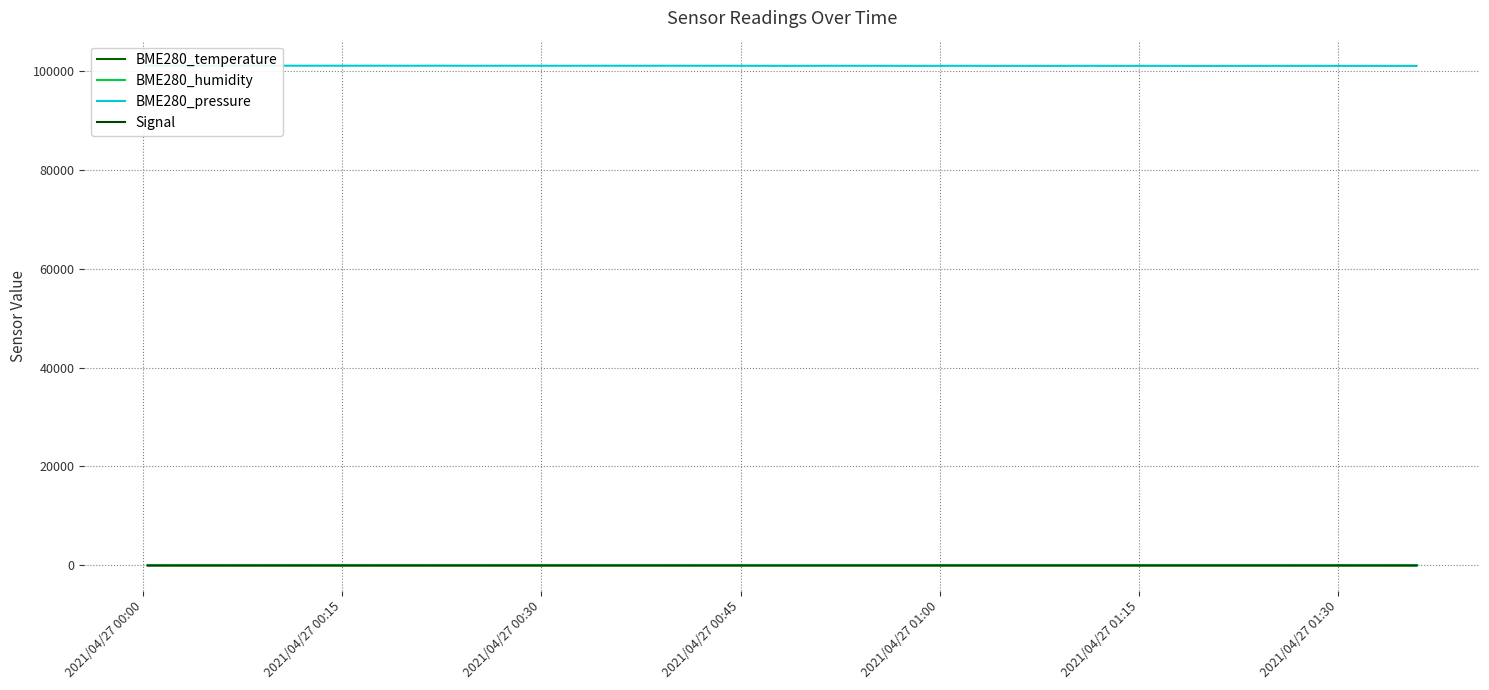

Is it true that BME280_pressure equals 141555.2 at 2021/04/27 00:15?

False